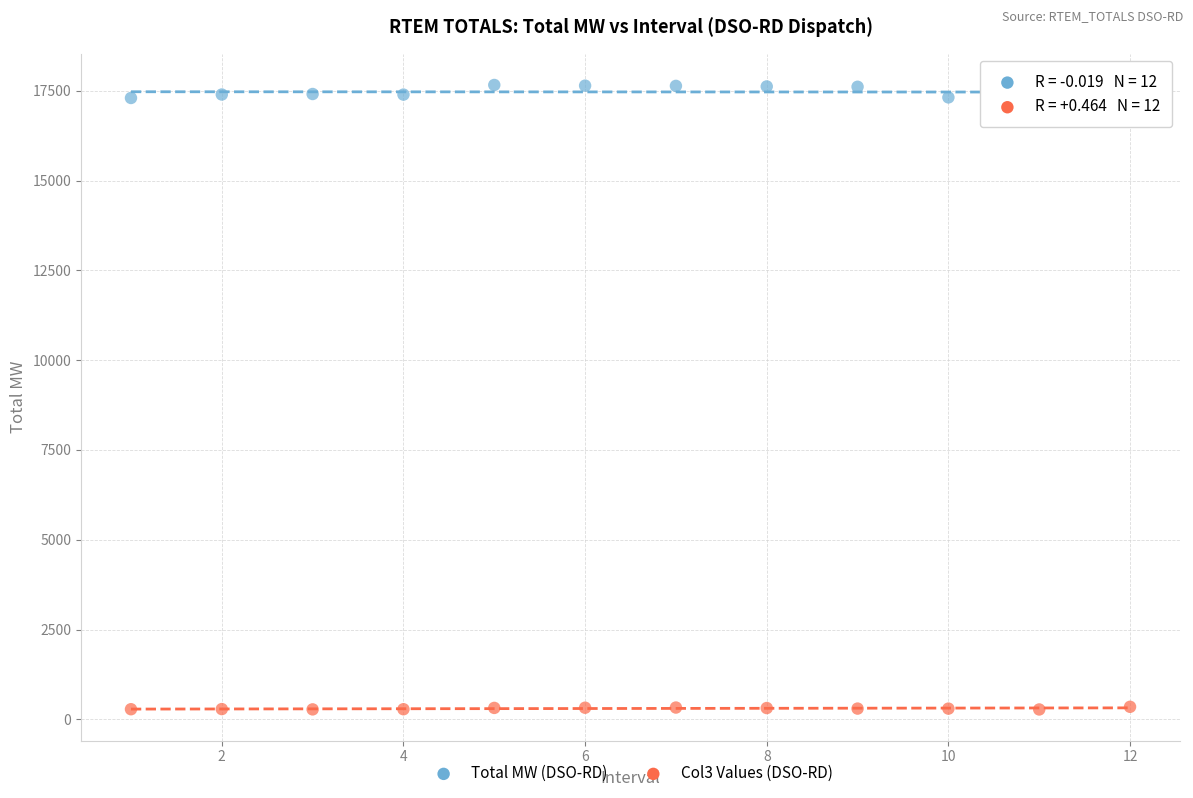

Which series reaches the maximum Y coordinate?

Total MW (DSO-RD)